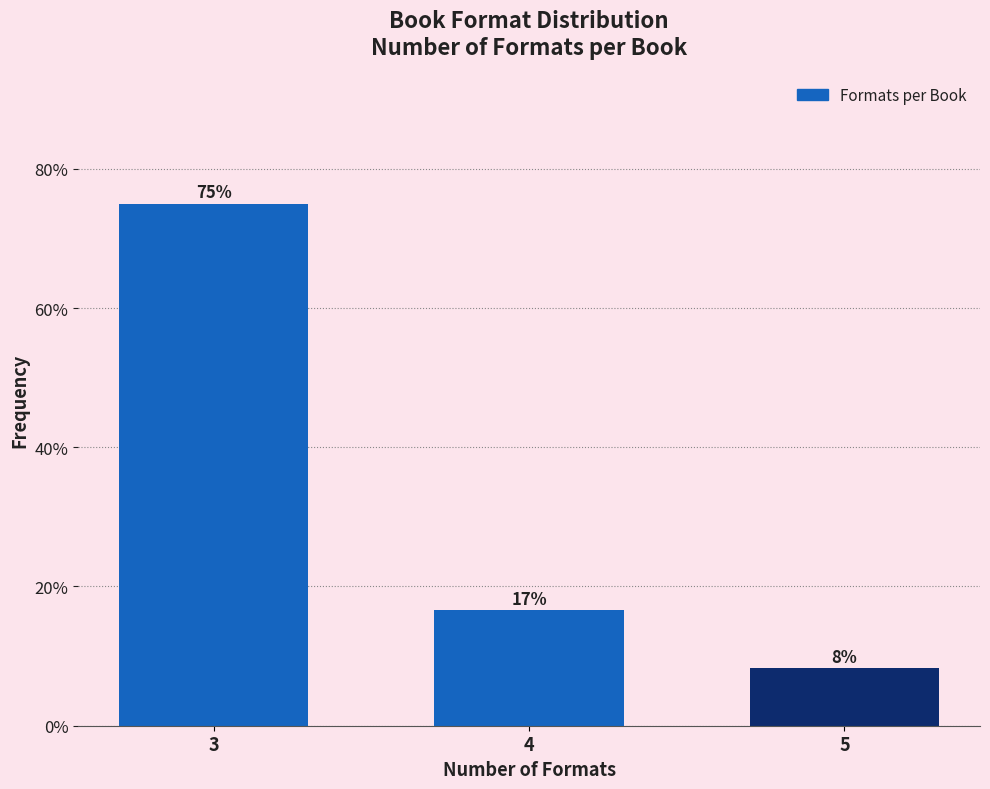

How many bars are there in total?

3